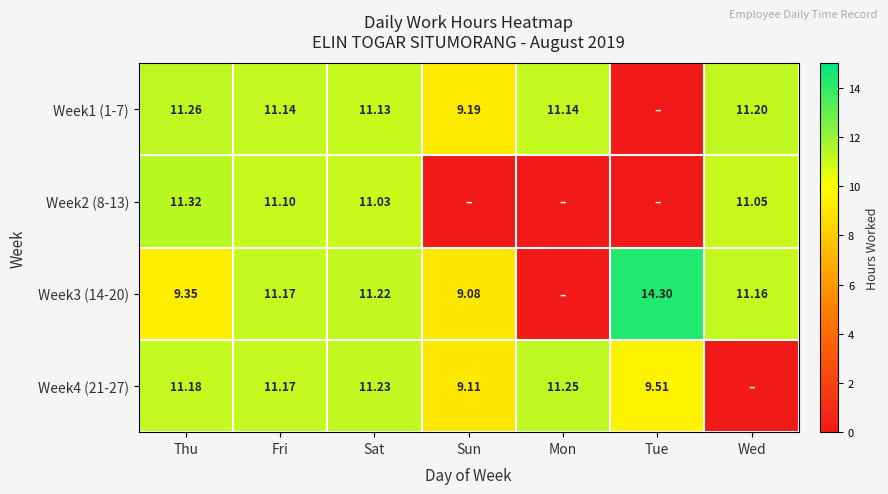

How many distinct data groups are displayed?

4